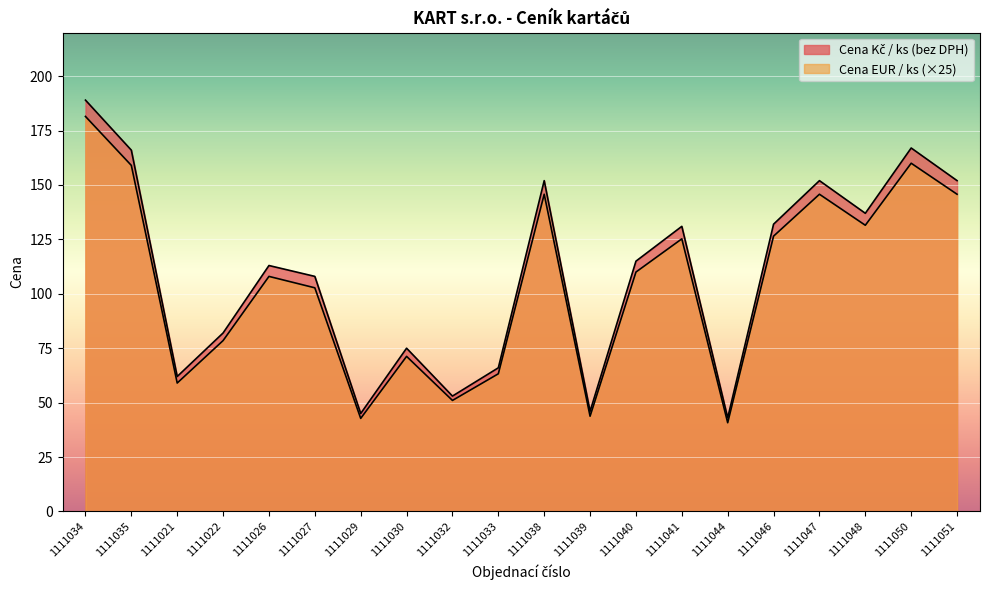

Where is Cena EUR / ks nearest to the value 111?

1111040